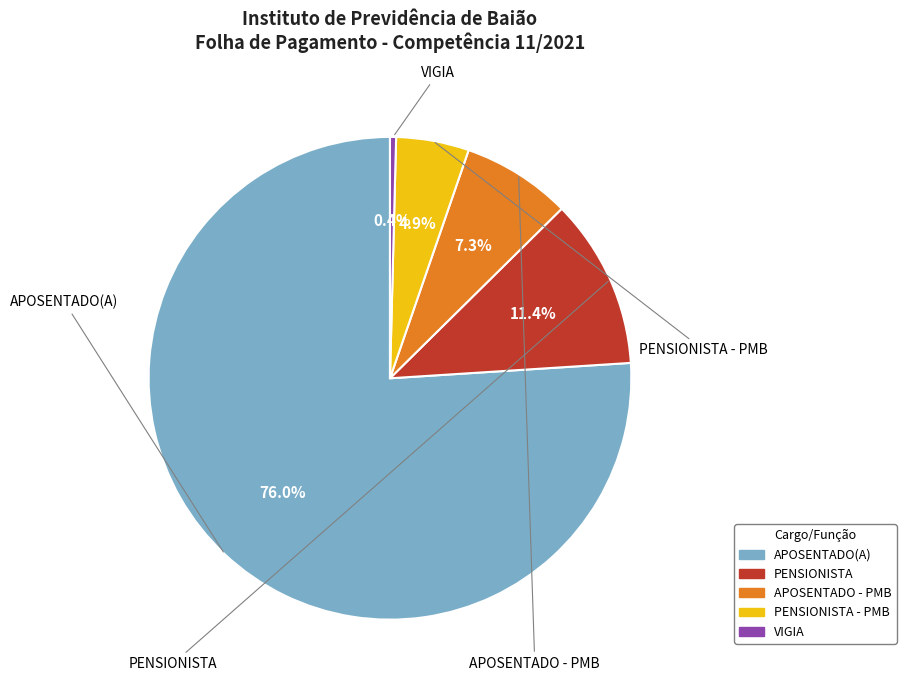

Is there a majority slice in this chart?

Yes